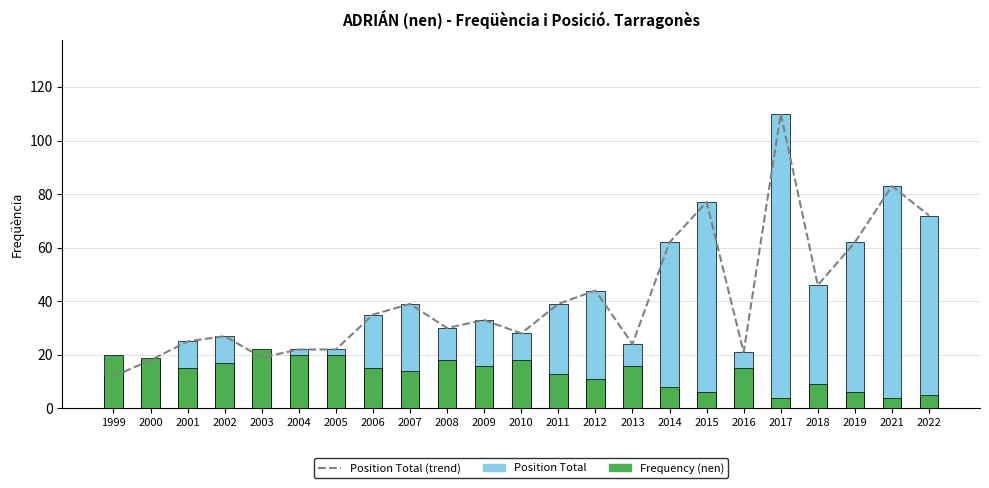

List the labels in order of Position Total (line) value, largest first.

2017, 2021, 2015, 2022, 2014, 2019, 2018, 2012, 2007, 2011, 2006, 2009, 2008, 2010, 2002, 2001, 2013, 2004, 2005, 2016, 2003, 2000, 1999